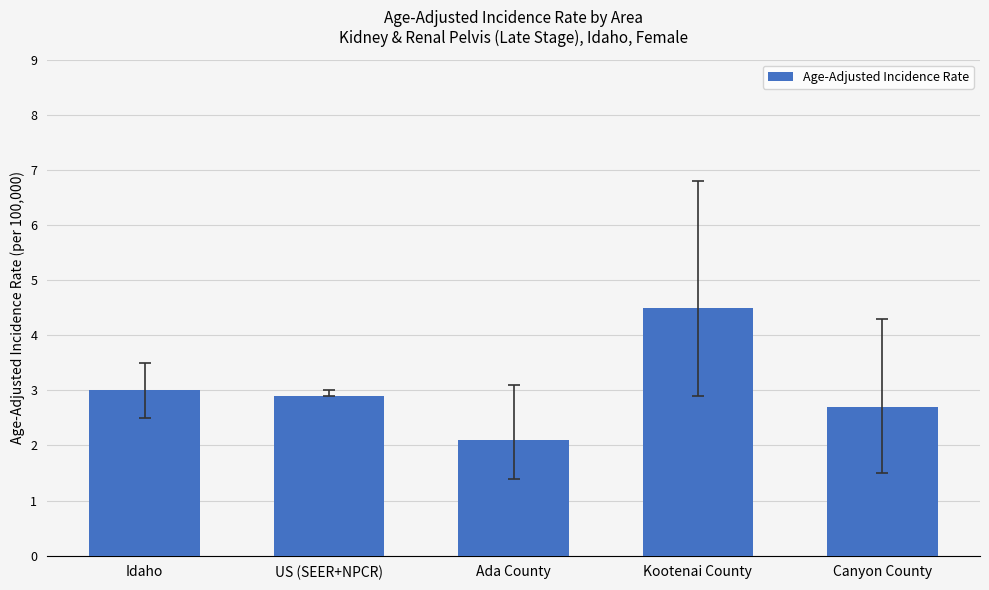

Between Canyon County and Kootenai County, which is larger?

Kootenai County